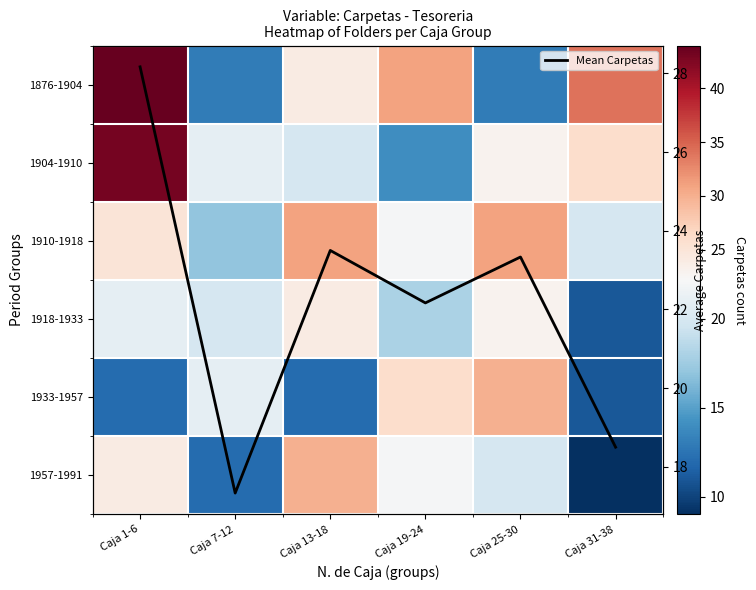

The 1957-1991 series shows 20.0 at Caja 25-30. True or false?

True